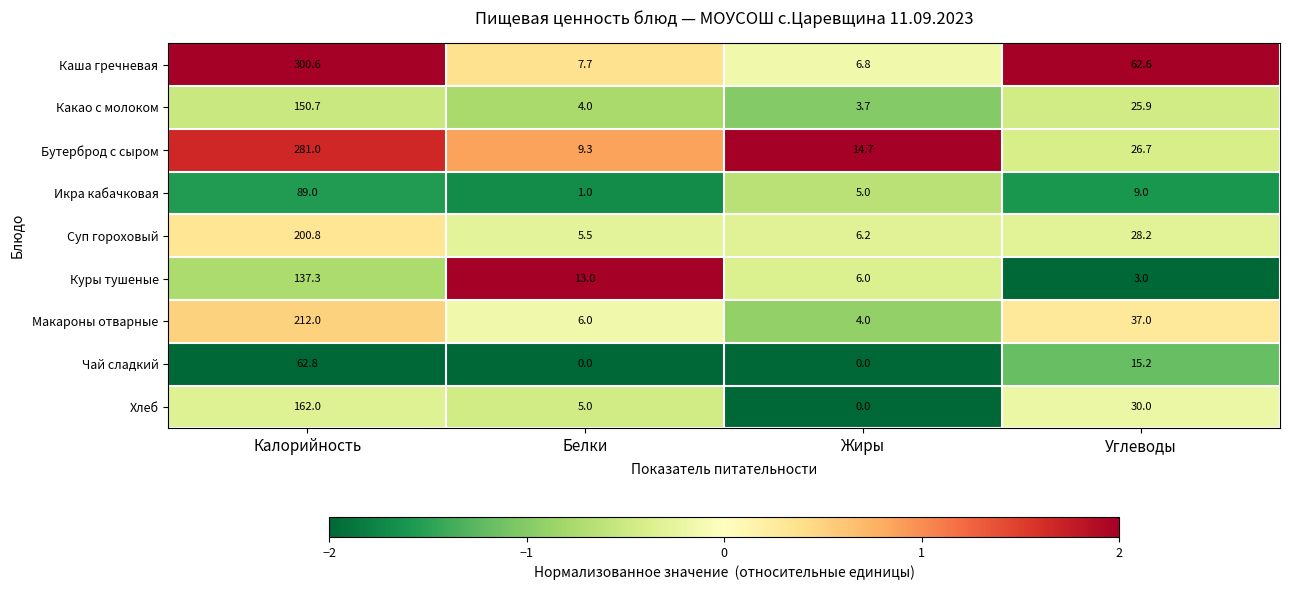

Count the number of categories in the chart.

4